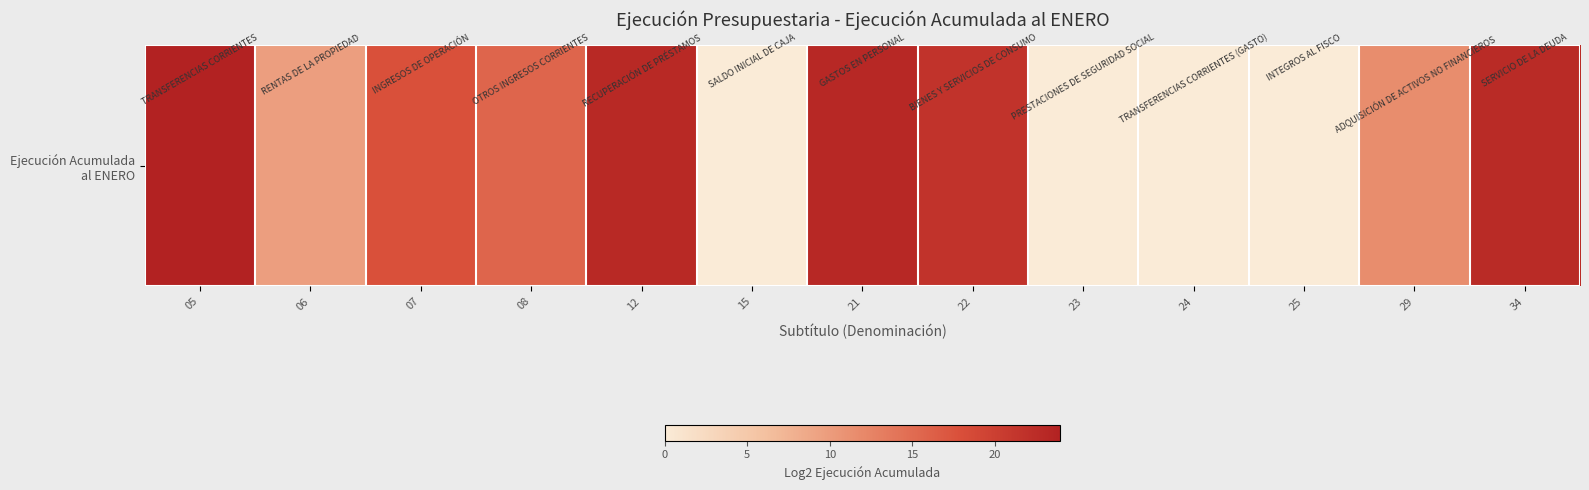

At which label is the value closest to 11?

29